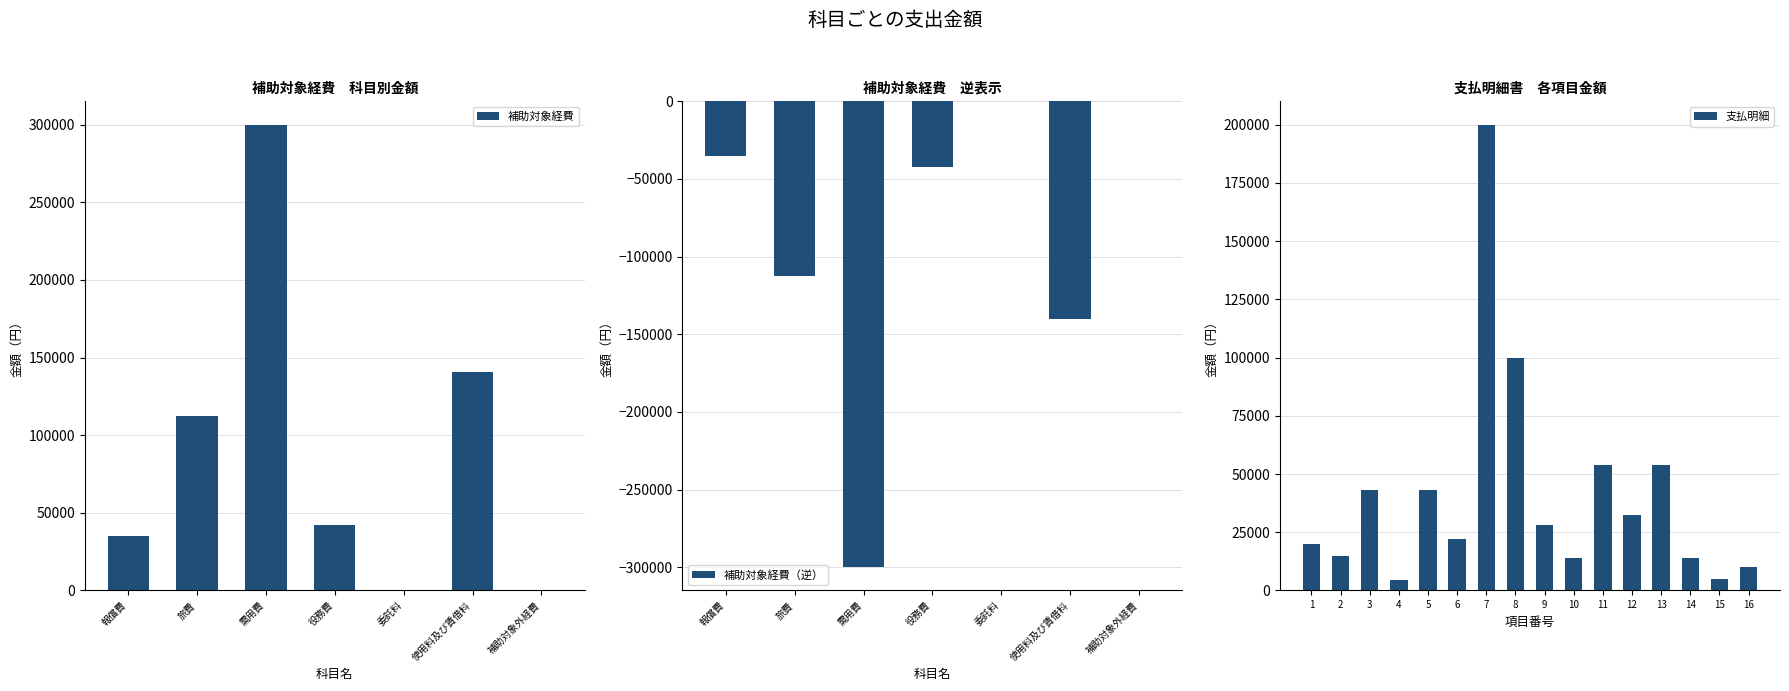

Rank the categories by value from highest to lowest.

需用費, 使用料及び賃借料, 旅費, 役務費, 報償費, 委託料, 補助対象外経費